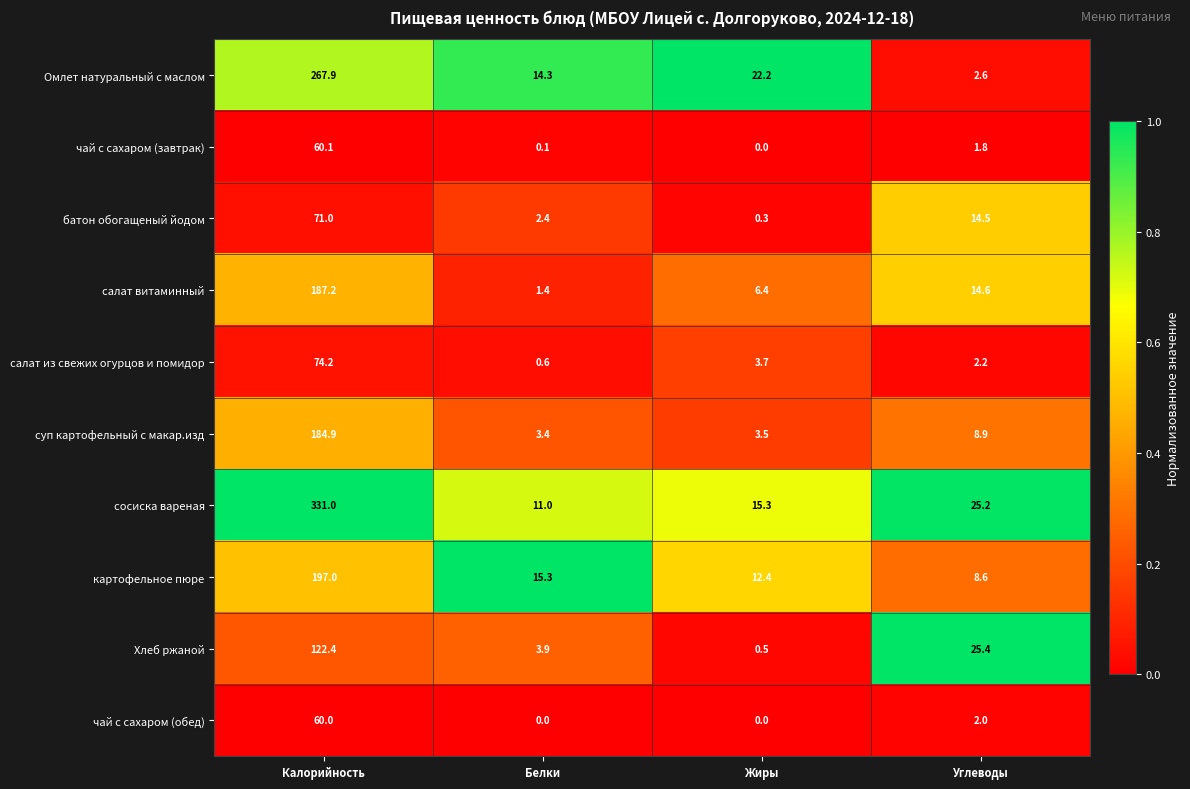

What is the difference between the Хлеб ржаной values at Углеводы and Жиры?

24.9